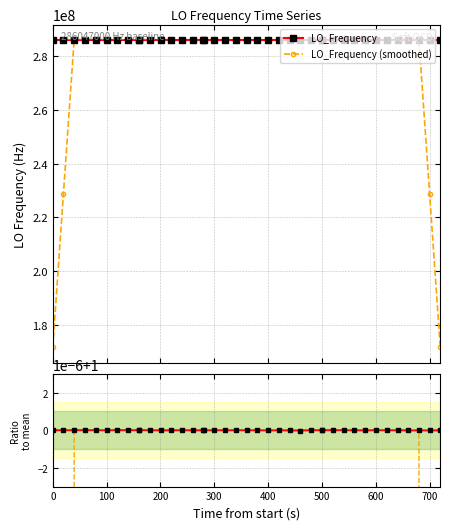

What is the difference between the maximum and minimum values in the LO_Frequency (smoothed) series?

114418803.2